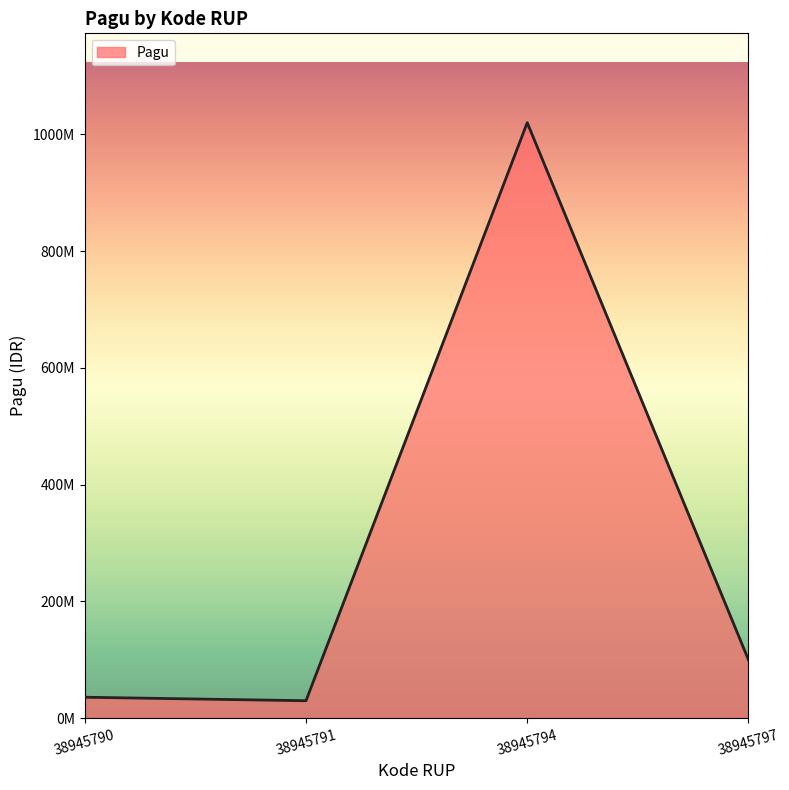

Does the chart display data point markers on the line(s)?

No